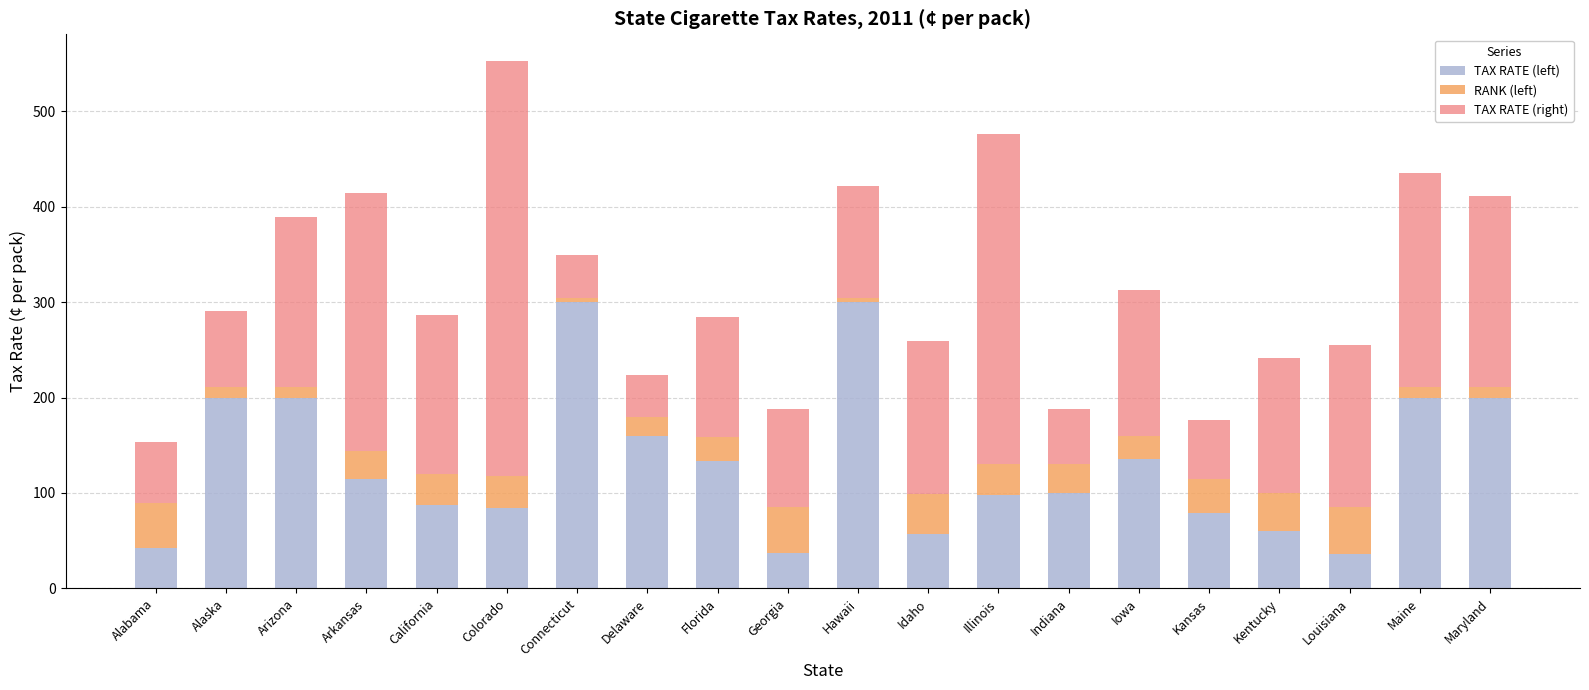

Is it true that TAX RATE (left) equals 57.0 at Idaho?

True